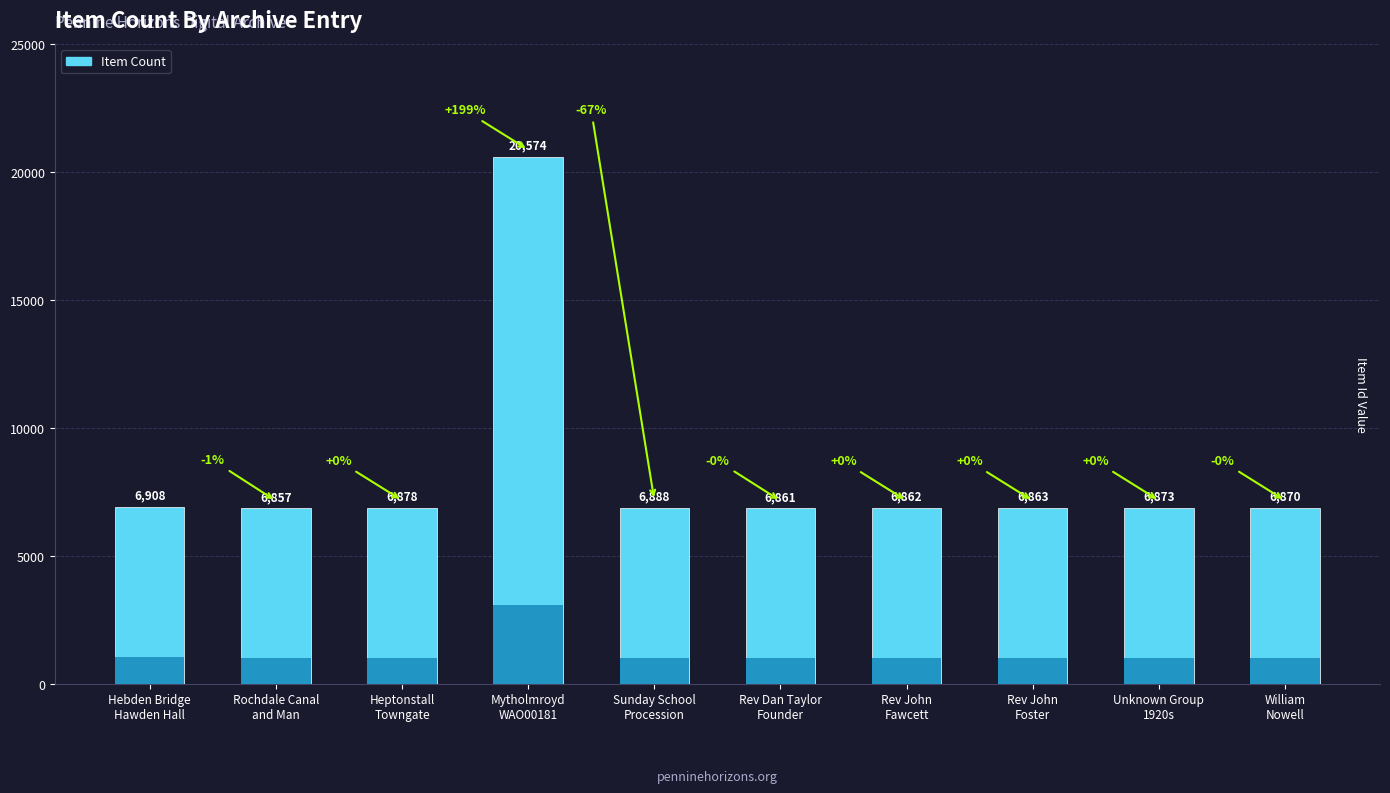

What is the change in value from Heptonstall
Towngate to Sunday School
Procession?

+10